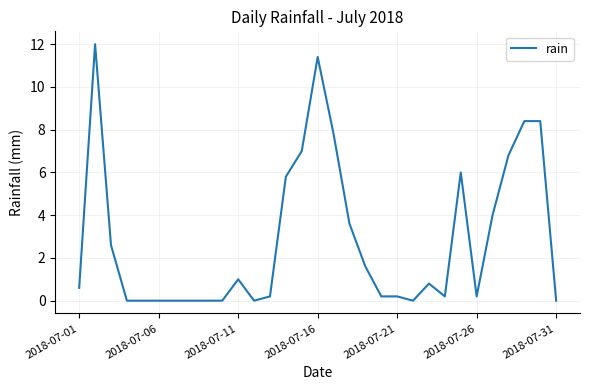

What is the greatest value displayed?

12.0